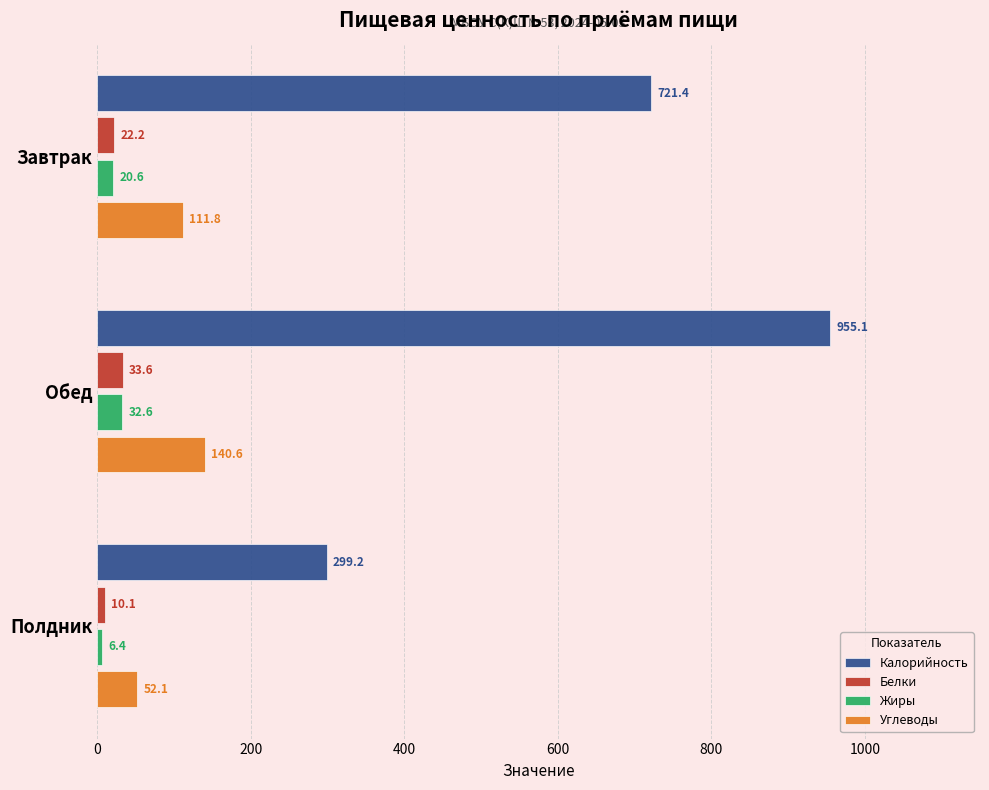

Which series has the largest range (max minus min)?

Калорийность